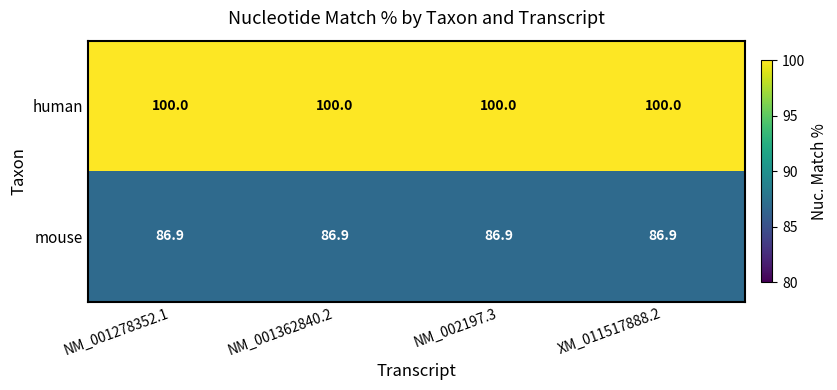

At how many categories does at least one series exceed 89?

4